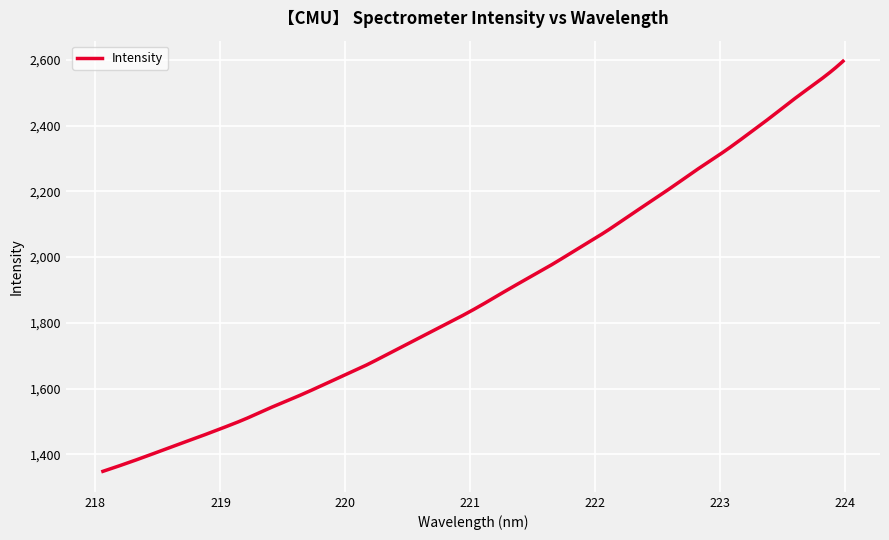

What is the difference between the maximum and minimum values?

1247.7